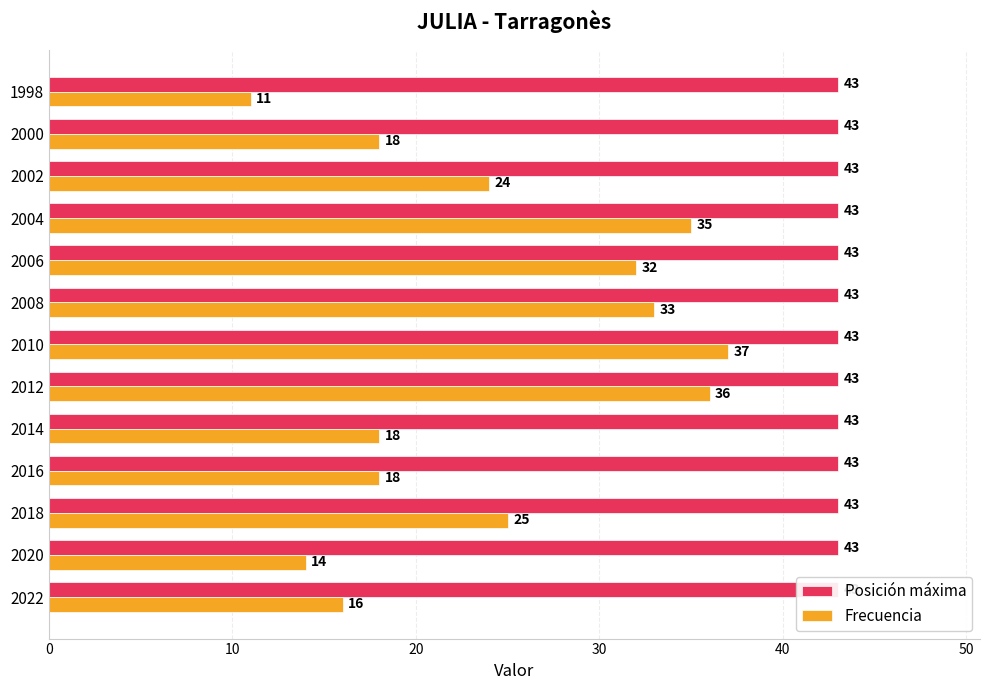

What is the highest value of the Frecuencia series?

37.0